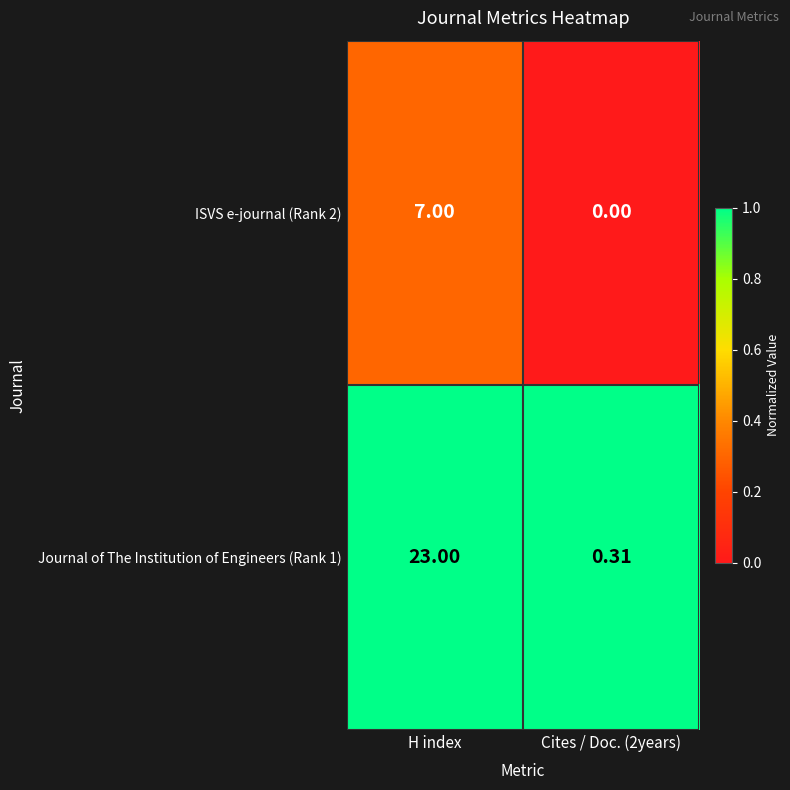

At how many categories does at least one series exceed 0?

2